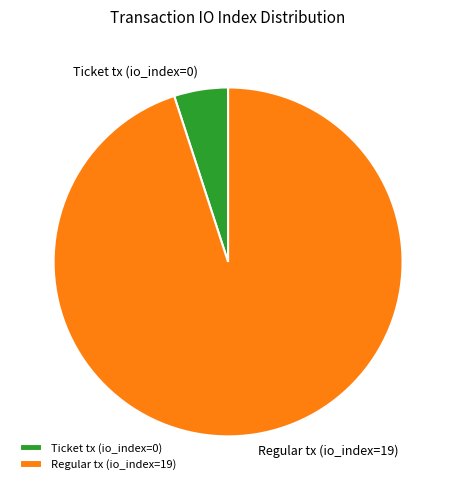

Which category has the biggest portion of the pie?

Regular tx (io_index=19)